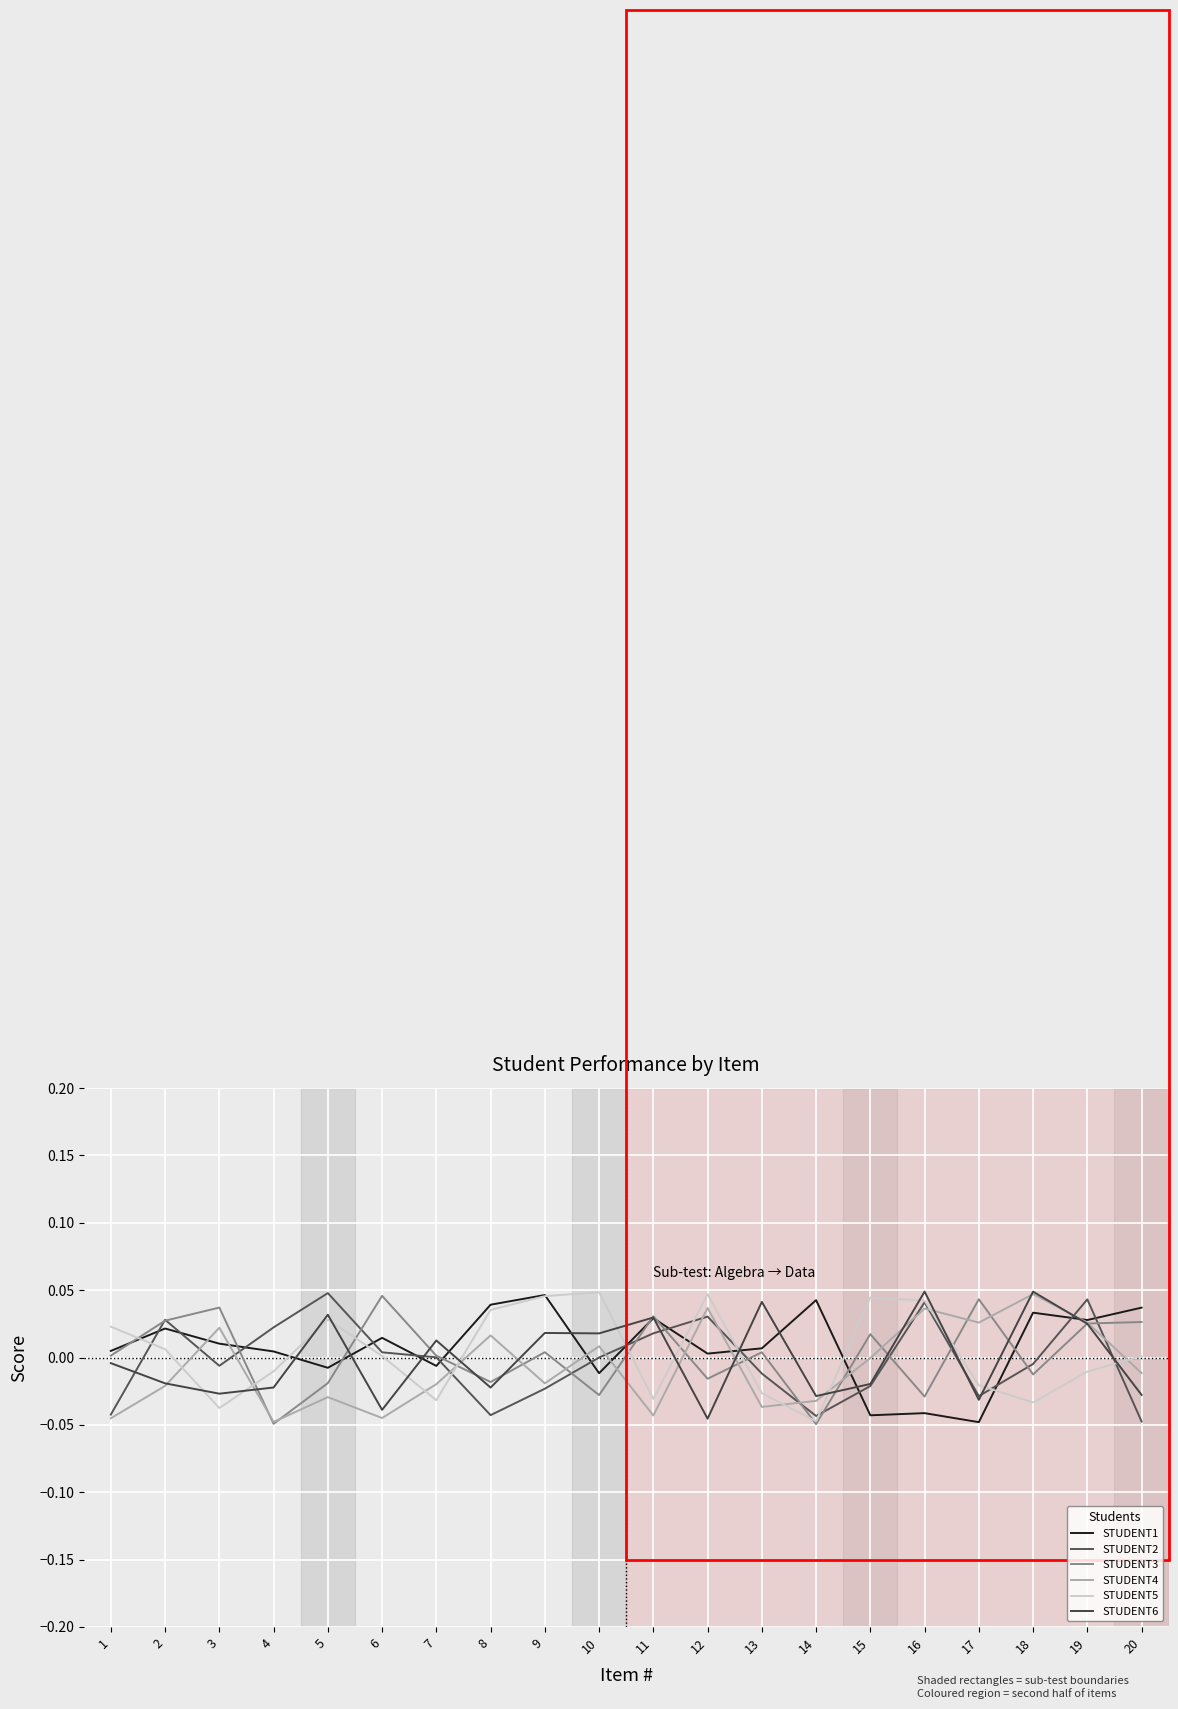

What are all the series names shown in the legend?

STUDENT1, STUDENT2, STUDENT3, STUDENT4, STUDENT5, STUDENT6